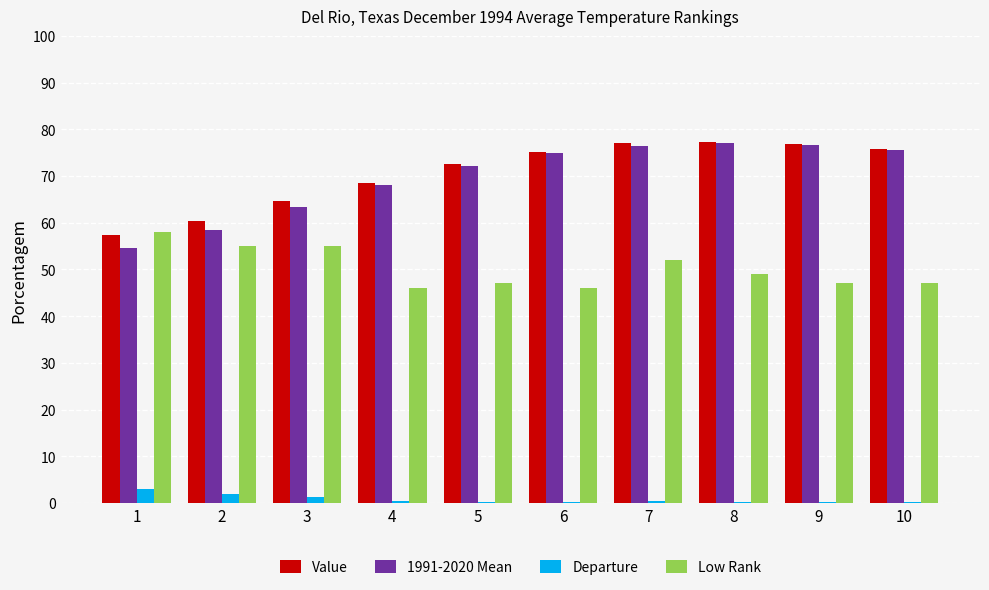

What is the maximum value shown in the chart?

77.3